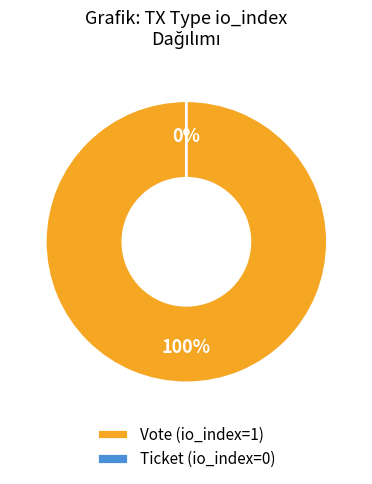

The Vote (io_index=1) slice represents 93% of the pie. True or false?

False